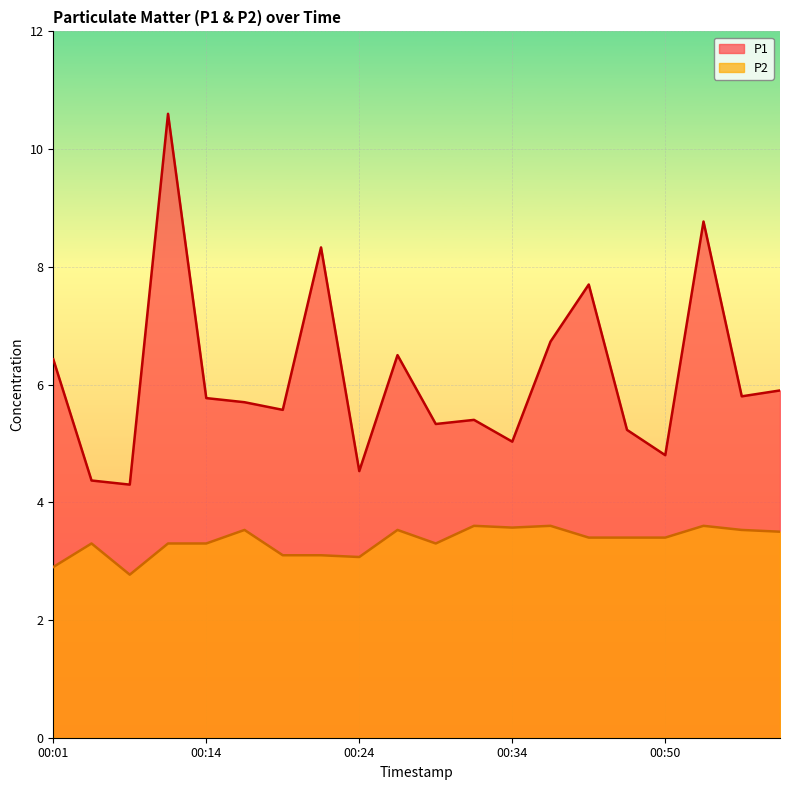

Reading right to left, transcribe all the data shown in this chart.

P1: 5.9	5.8	8.8	4.8	5.2	7.7	6.7	5.0	5.4	5.3	6.5	4.5	8.3	5.6	5.7	5.8	10.6	4.3	4.4	6.4
P2: 3.5	3.5	3.6	3.4	3.4	3.4	3.6	3.6	3.6	3.3	3.5	3.1	3.1	3.1	3.5	3.3	3.3	2.8	3.3	2.9